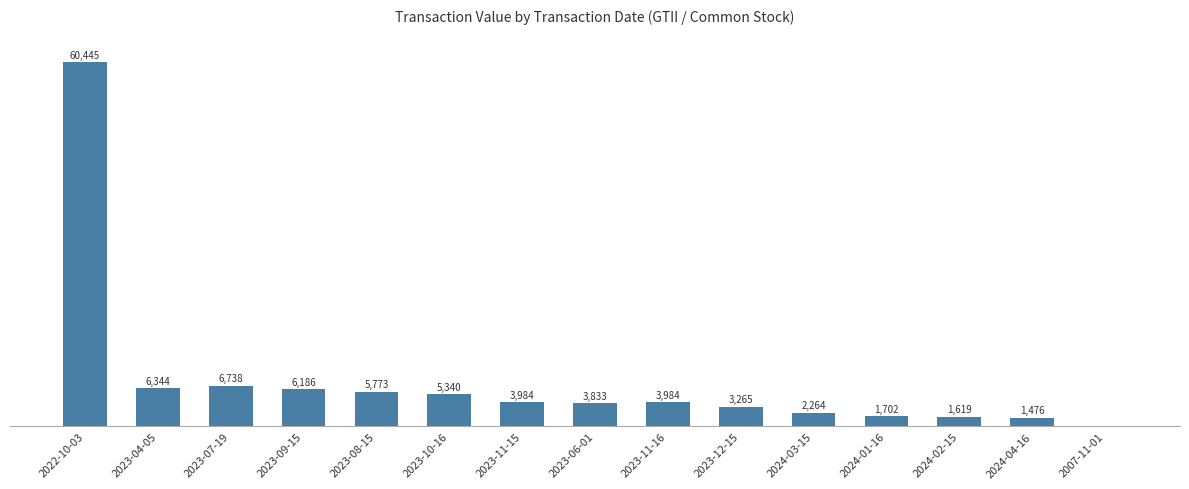

Which category has the highest value across all series?

2022-10-03